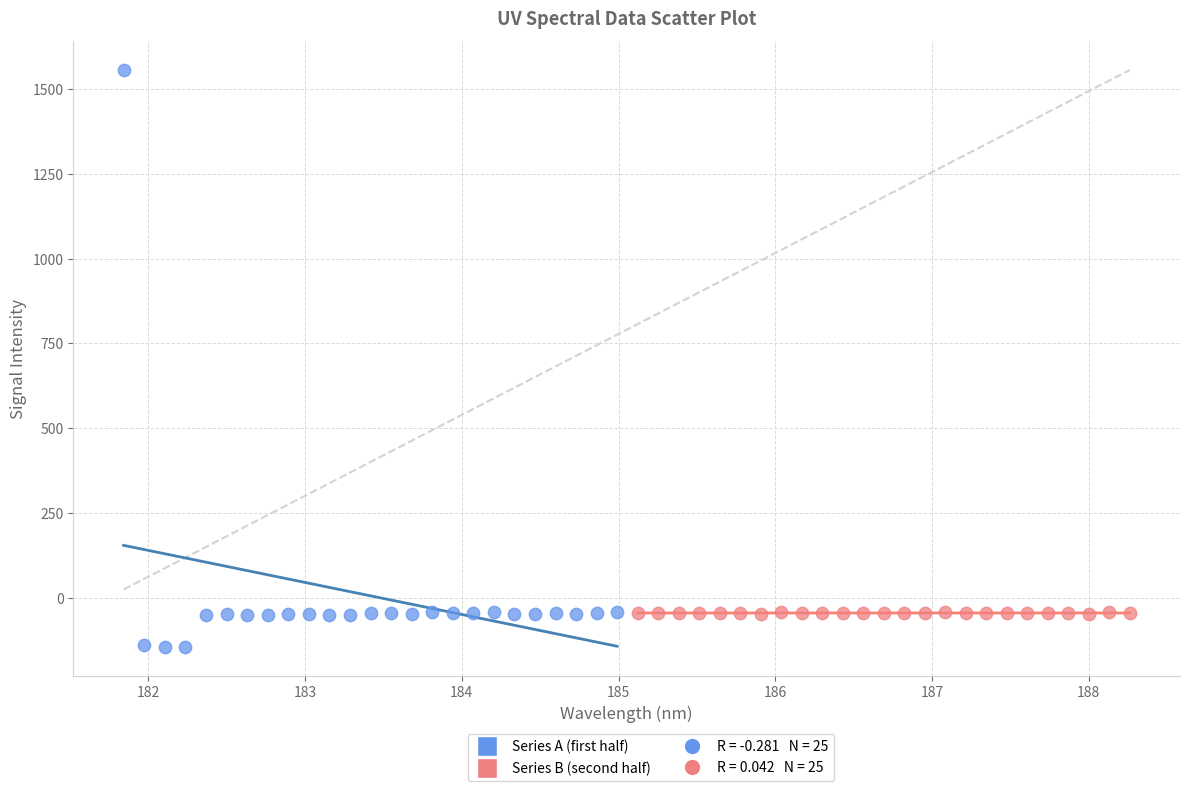

Which series contains the lowest Y value?

Series A (first half)